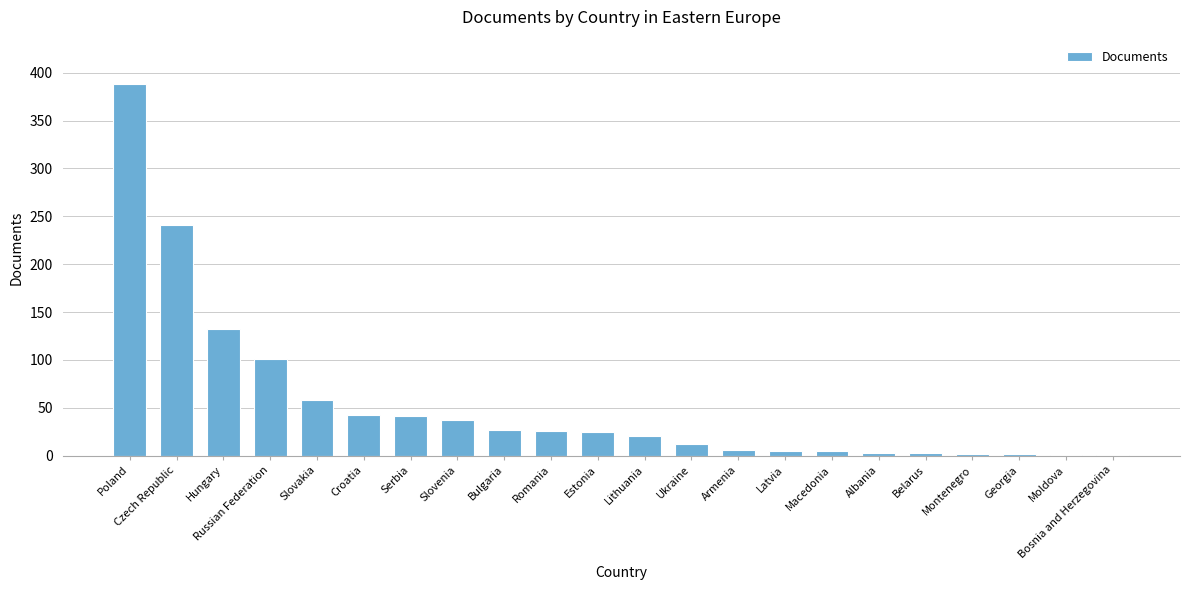

Is it true that the value at Ukraine is 12?

True